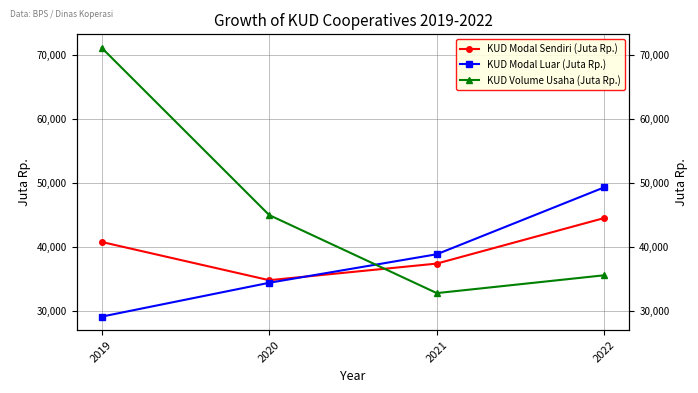

Count the KUD Modal Sendiri (Juta Rp.) values in the range 37389 to 44516.

3